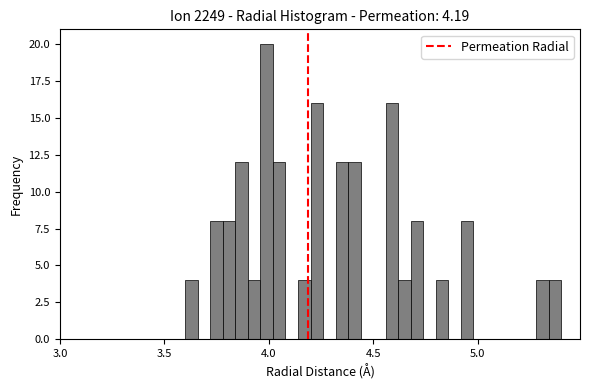

Read against the x-axis, roughly where is the centre of the tallest bar?

4.00